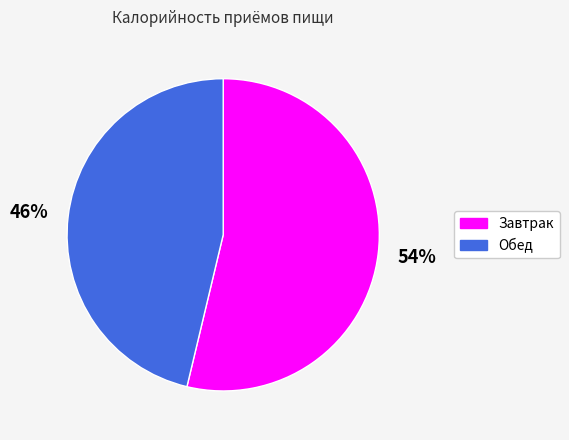

Which slice is the smallest?

Обед